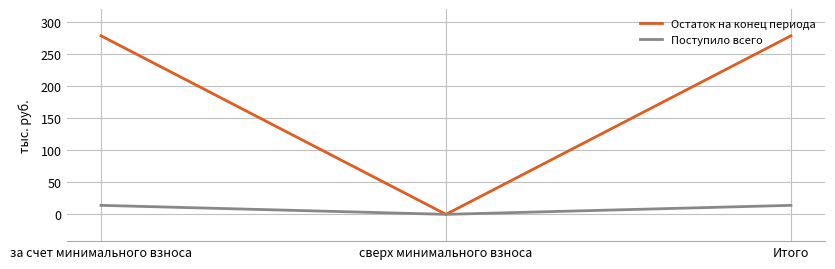

List the series in order of their peak value, lowest first.

Поступило всего, Остаток на конец периода